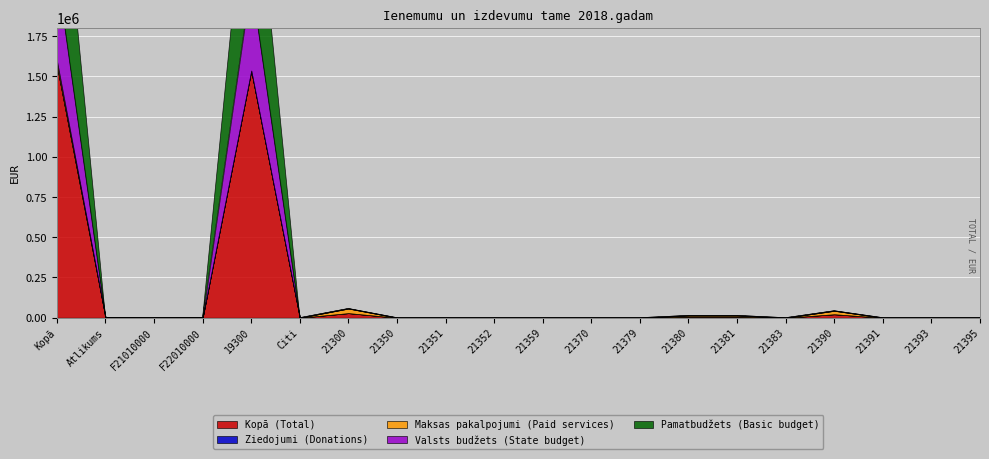

Reading left to right, transcribe all the data shown in this chart.

Kopā (Total): Kopā=1567575	Atlikums=1179	F21010000=348	F22010000=831	19300=1536392	Citi=0	21300=28577	21350=0	21351=0	21352=0	21359=0	21370=0	21379=0	21380=7000	21381=7000	21383=0	21390=21577	21391=0	21393=0	21395=0
Ziedojumi (Donations): Kopā=1	Atlikums=1	F21010000=0	F22010000=1	19300=0	Citi=0	21300=0	21350=0	21351=0	21352=0	21359=0	21370=0	21379=0	21380=0	21381=0	21383=0	21390=0	21391=0	21393=0	21395=0
Maksas pakalpojumi (Paid services): Kopā=31182	Atlikums=1178	F21010000=348	F22010000=830	19300=0	Citi=0	21300=28577	21350=0	21351=0	21352=0	21359=0	21370=0	21379=0	21380=7000	21381=7000	21383=0	21390=21577	21391=0	21393=0	21395=0
Valsts budžets (State budget): Kopā=554965	Atlikums=0	F21010000=0	F22010000=0	19300=554965	Citi=0	21300=0	21350=0	21351=0	21352=0	21359=0	21370=0	21379=0	21380=0	21381=0	21383=0	21390=0	21391=0	21393=0	21395=0
Pamatbudžets (Basic budget): Kopā=981427	Atlikums=0	F21010000=0	F22010000=0	19300=981427	Citi=0	21300=0	21350=0	21351=0	21352=0	21359=0	21370=0	21379=0	21380=0	21381=0	21383=0	21390=0	21391=0	21393=0	21395=0